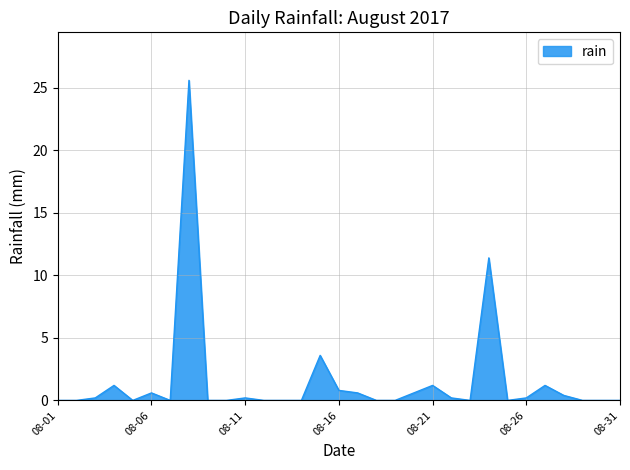

What is the difference between the maximum and minimum values?

25.6